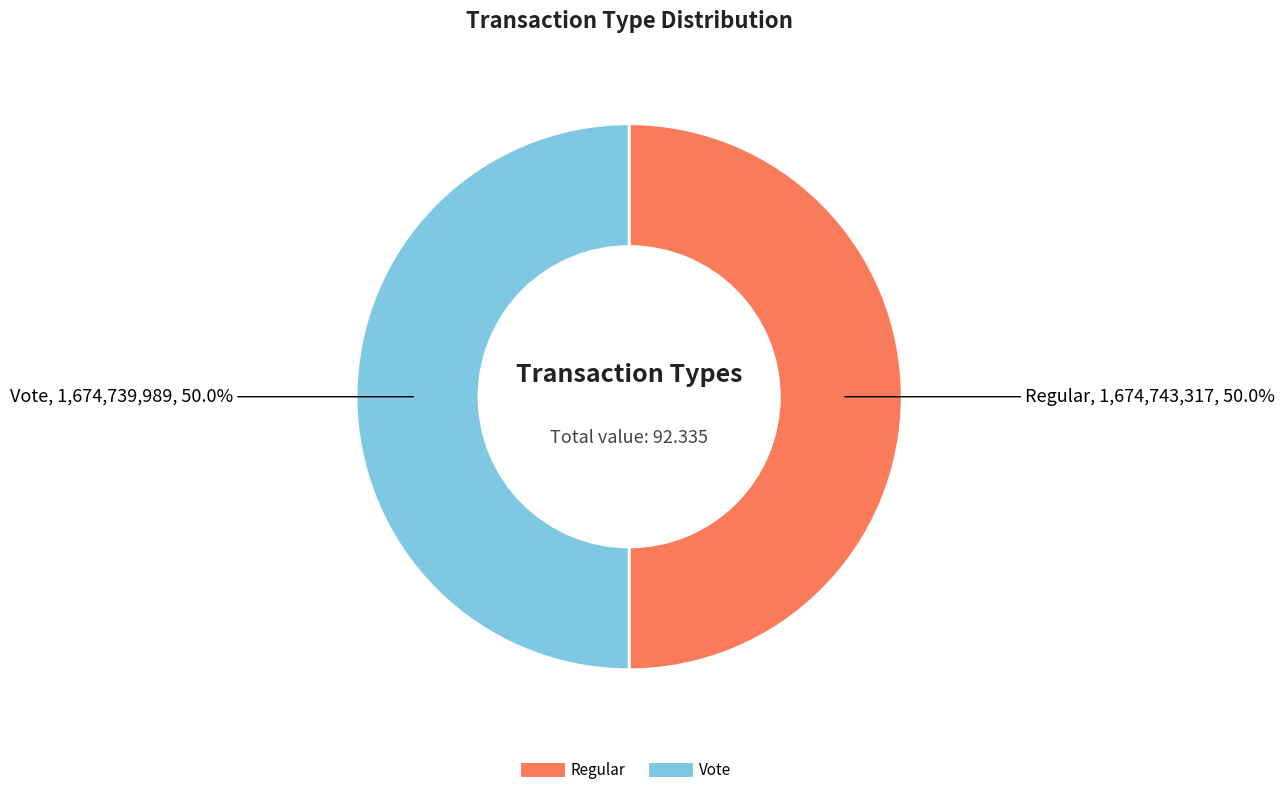

Do Vote and Regular together represent more than half of the pie?

Yes